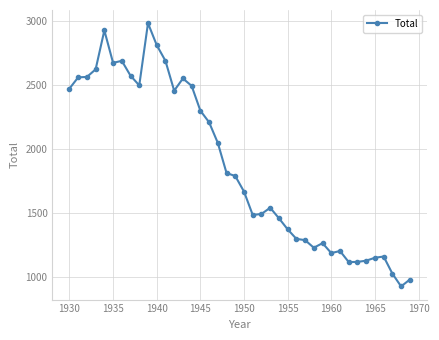

What is the smallest value displayed?

929.0